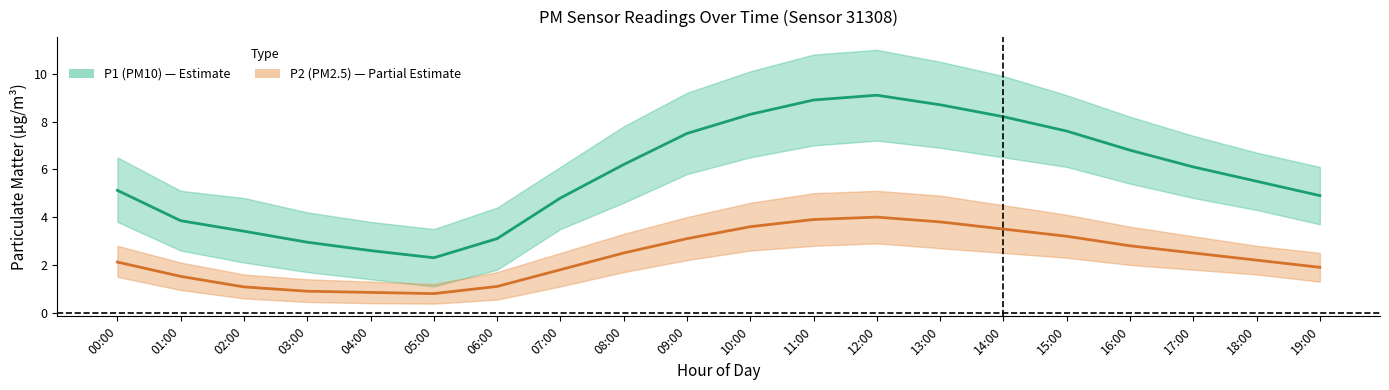

List the labels in order of P2 (PM2.5) mean value, smallest first.

05:00, 04:00, 03:00, 02:00, 06:00, 01:00, 07:00, 19:00, 00:00, 18:00, 08:00, 17:00, 16:00, 09:00, 15:00, 14:00, 10:00, 13:00, 11:00, 12:00